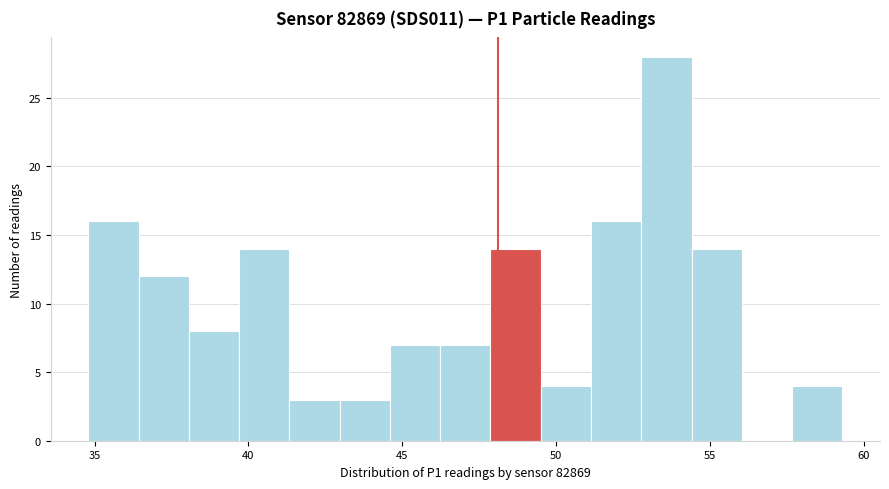

Around what value on the x-axis is the tallest bar? Give the approximate position of its centre, as read against the axis.

53.5